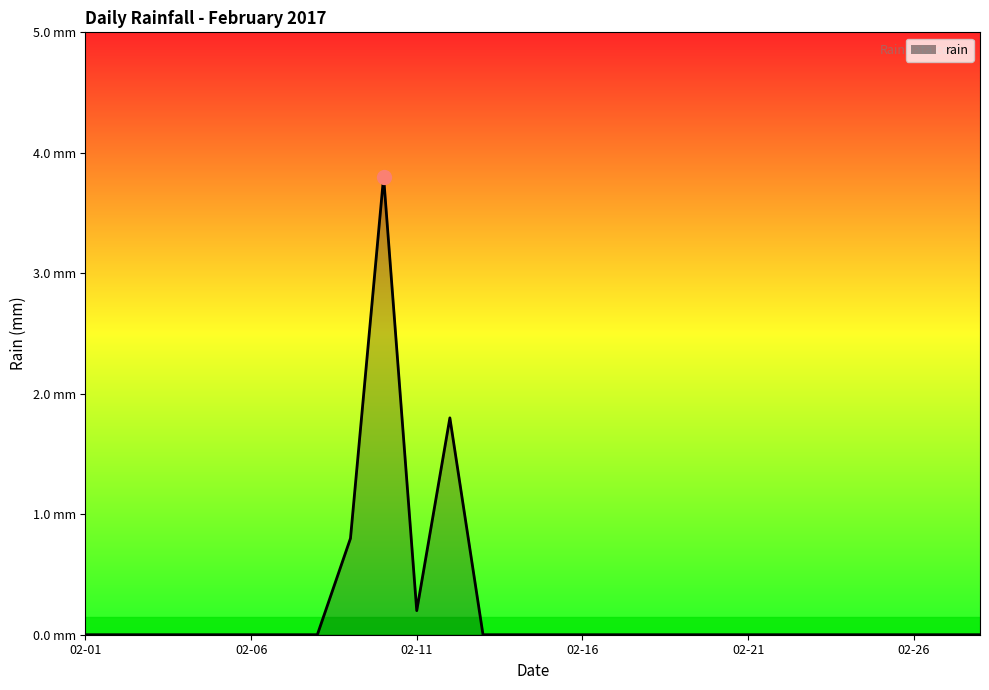

List the labels in order of value, smallest first.

2017-02-01, 2017-02-02, 2017-02-03, 2017-02-04, 2017-02-05, 2017-02-06, 2017-02-07, 2017-02-08, 2017-02-13, 2017-02-14, 2017-02-15, 2017-02-16, 2017-02-17, 2017-02-18, 2017-02-19, 2017-02-20, 2017-02-21, 2017-02-22, 2017-02-23, 2017-02-24, 2017-02-25, 2017-02-26, 2017-02-27, 2017-02-28, 2017-02-11, 2017-02-09, 2017-02-12, 2017-02-10